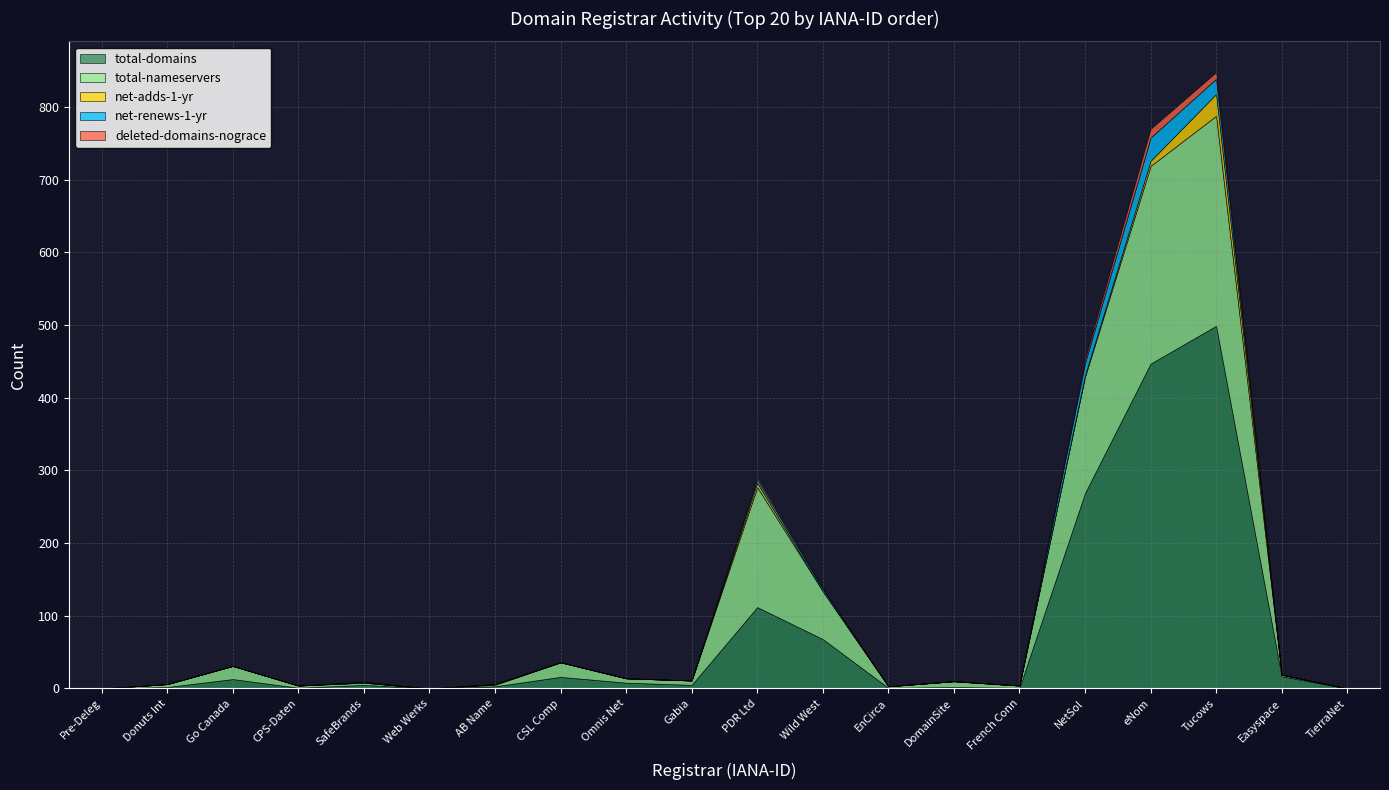

What are all the series names shown in the legend?

total-domains, total-nameservers, net-adds-1-yr, net-renews-1-yr, deleted-domains-nograce